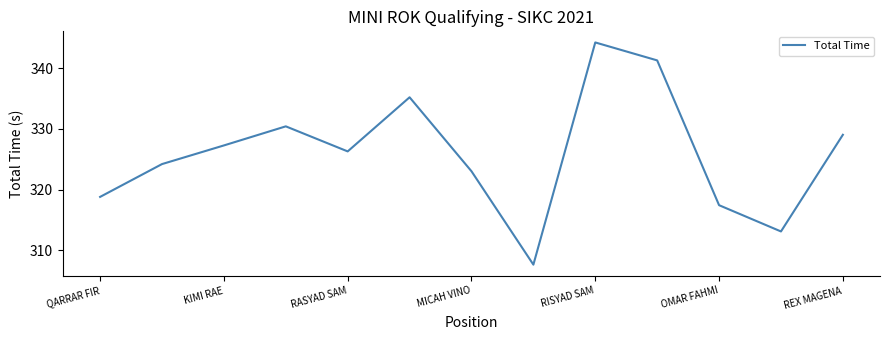

What is the minimum value shown in the chart?

307.7